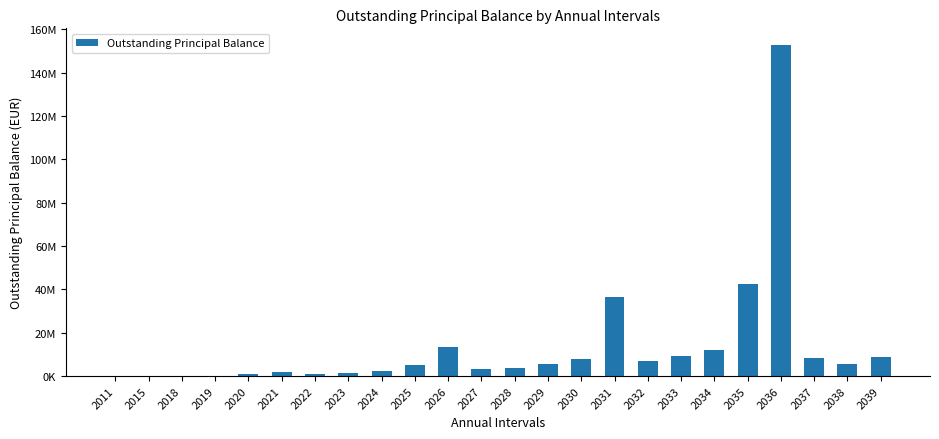

Reading left to right, transcribe all the data shown in this chart.

2011=173.4	2015=17448.7	2018=605.5	2019=181970.3	2020=768198.9	2021=1992205.1	2022=970837.8	2023=1479240.7	2024=2191407.5	2025=4873548.9	2026=13406112.6	2027=3397618.0	2028=3849939.0	2029=5354155.3	2030=7956281.4	2031=36659575.5	2032=7113569.7	2033=9203418.6	2034=12202122.9	2035=42611969.2	2036=152762875.7	2037=8361461.3	2038=5718871.1	2039=8576930.4